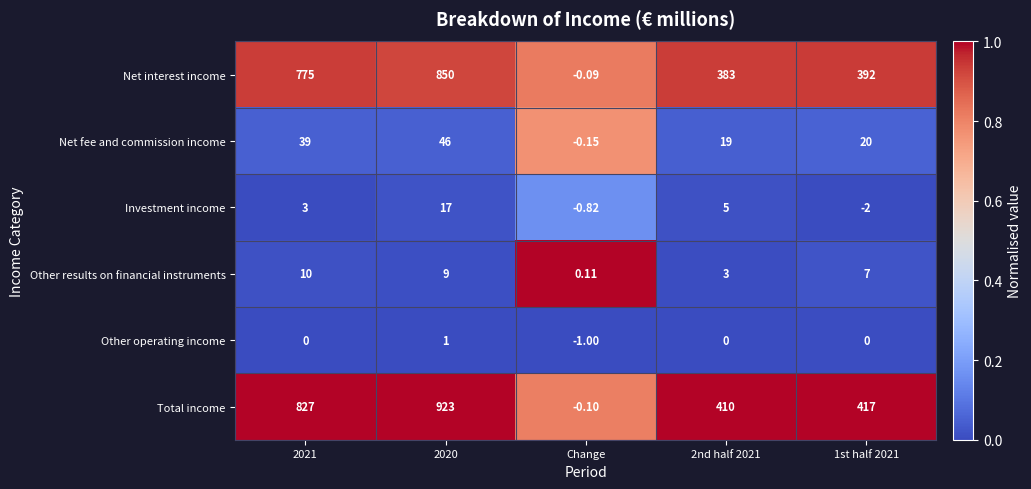

Which series has the widest spread of values?

Total income